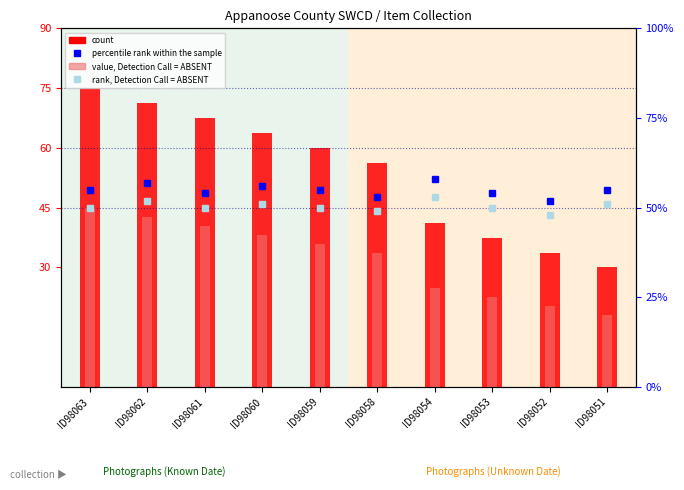

Rank the categories by count value from lowest to highest.

ID98051, ID98052, ID98053, ID98054, ID98058, ID98059, ID98060, ID98061, ID98062, ID98063